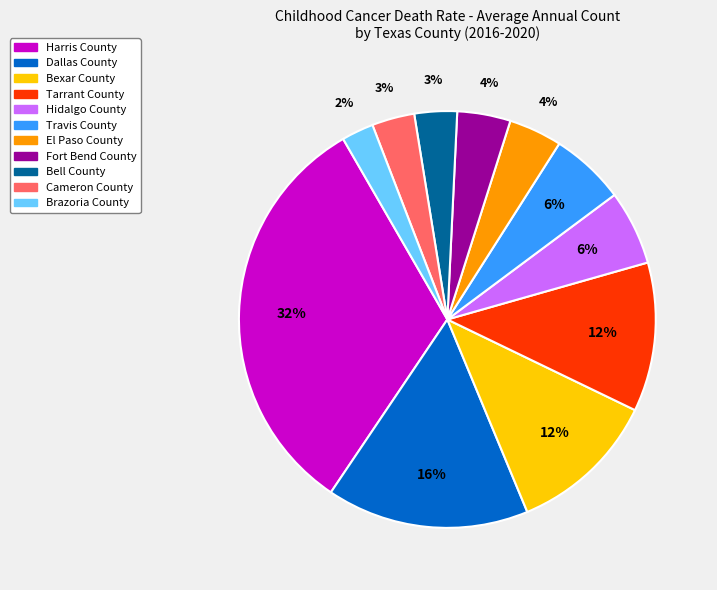

How many slices are in this pie chart?

11